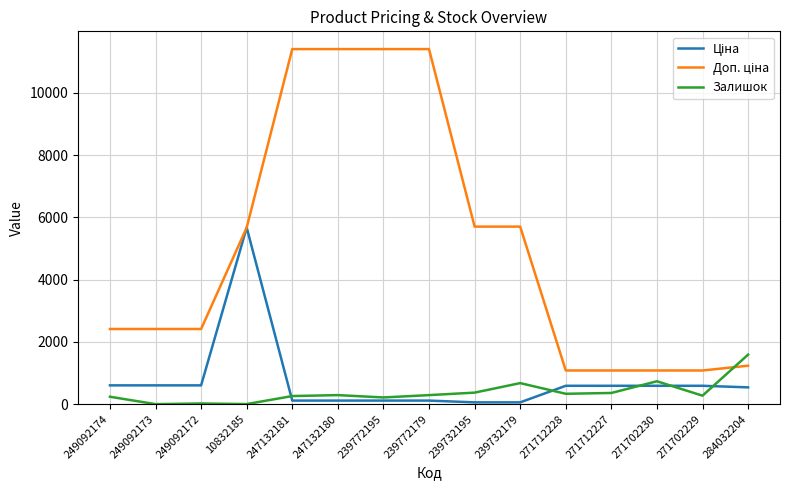

What is the greatest value displayed?

11410.0